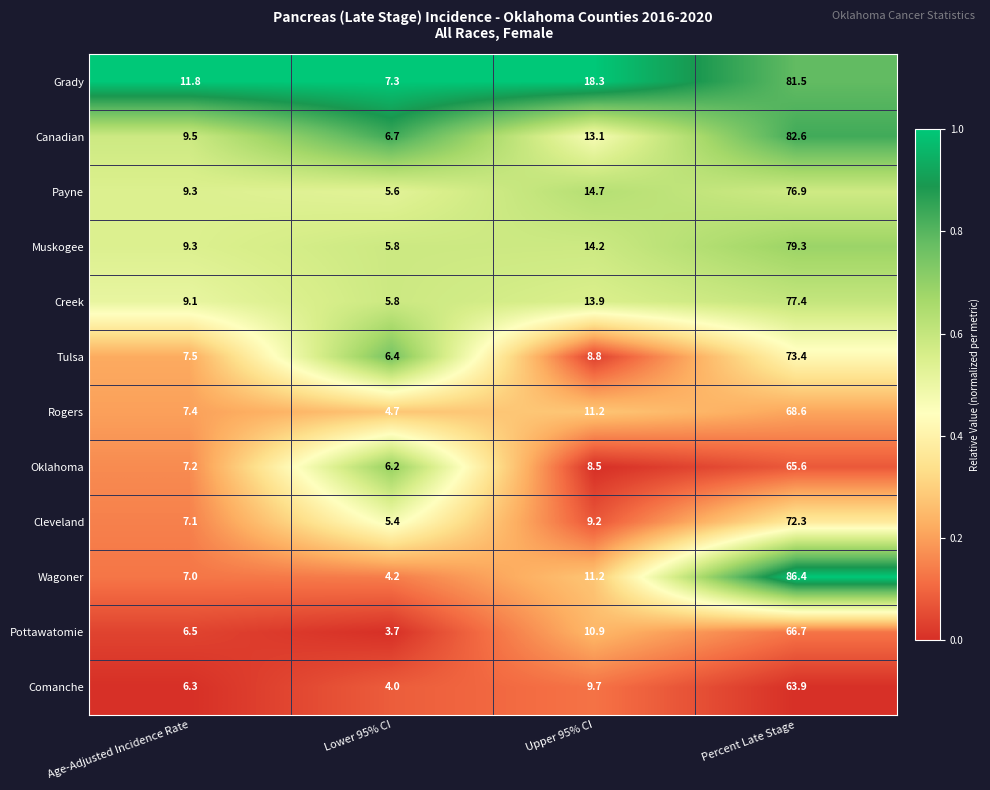

Which series changed the most between Lower 95% CI and Upper 95% CI?

Grady